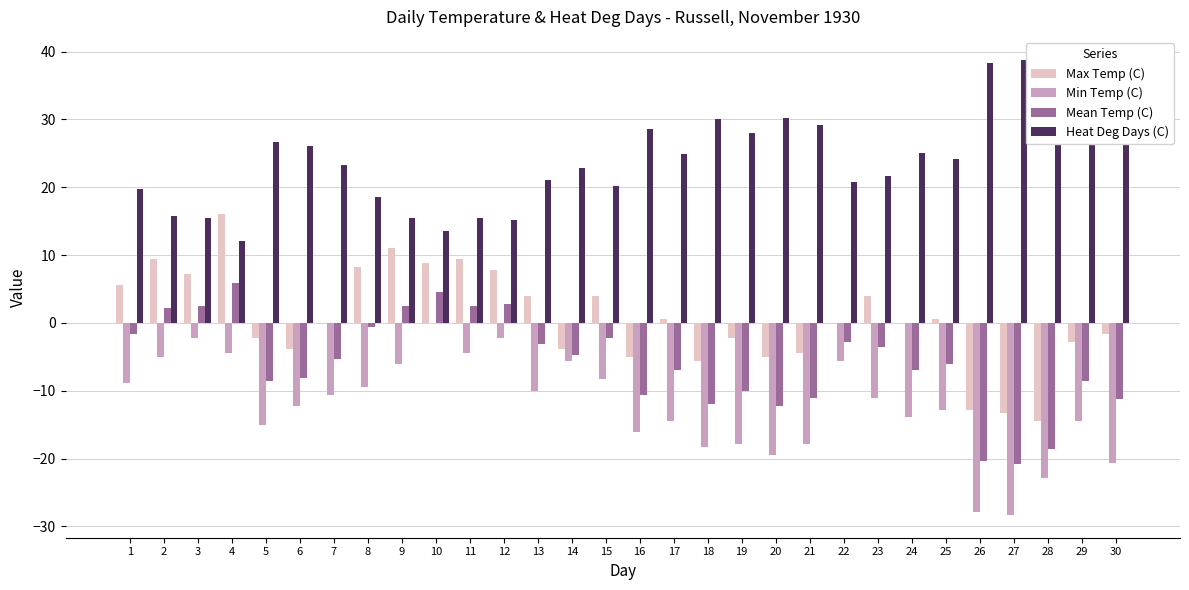

How many series are shown in this chart?

4